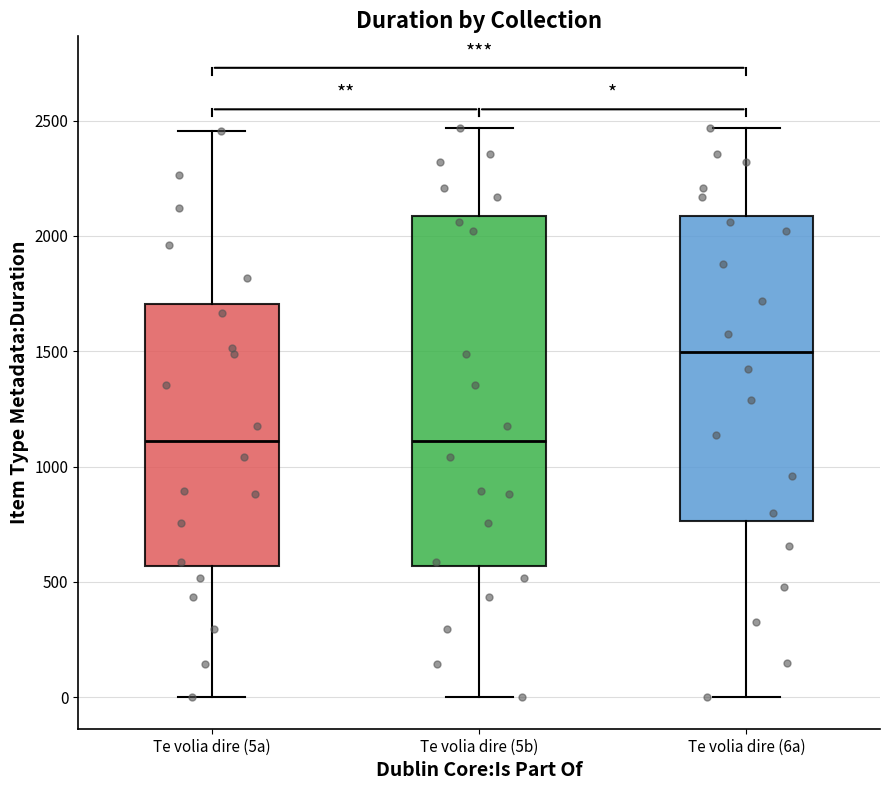

Which box is the tallest, from its lower edge to its upper edge?

Te volia dire (5b)